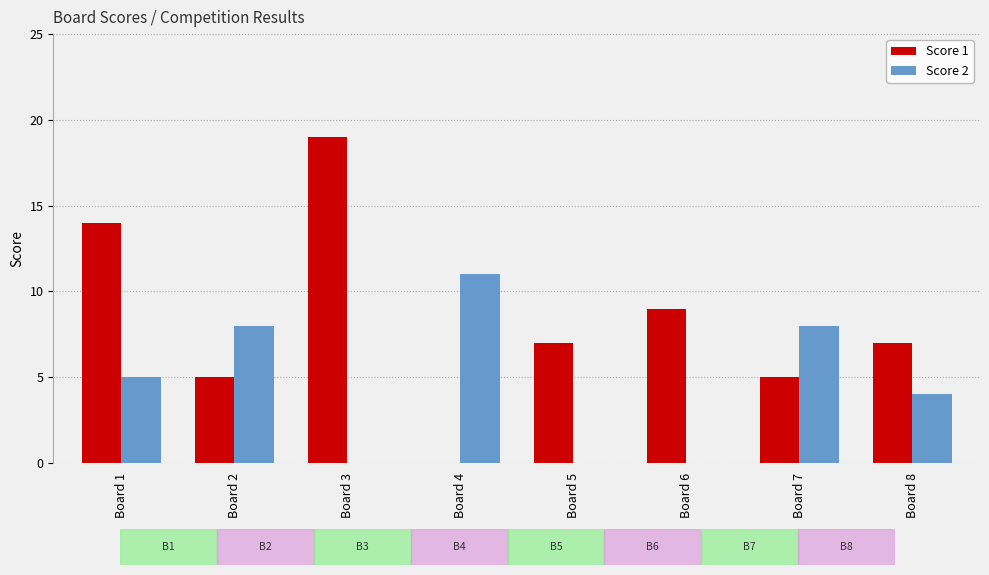

Which series has the largest total across all categories?

Score 1